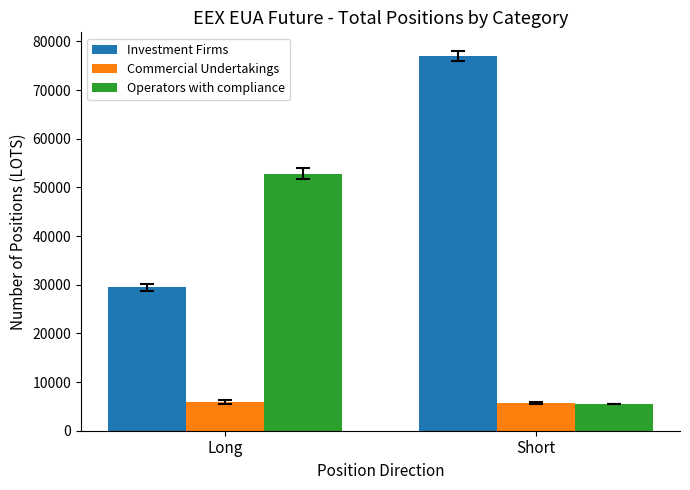

At how many categories does at least one series exceed 59101?

1